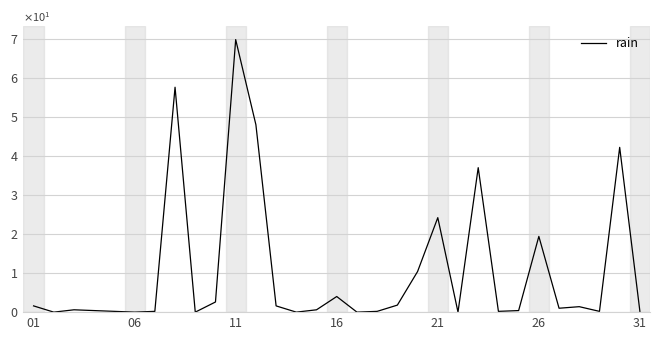

Reading left to right, extract all data points from this chart.

1.6	0.0	0.6	0.4	0.2	0.0	0.2	57.6	0.0	2.6	69.8	48.0	1.6	0.0	0.6	4.0	0.0	0.2	1.8	10.4	24.2	0.0	37.0	0.2	0.4	19.4	1.0	1.4	0.2	42.2	0.2